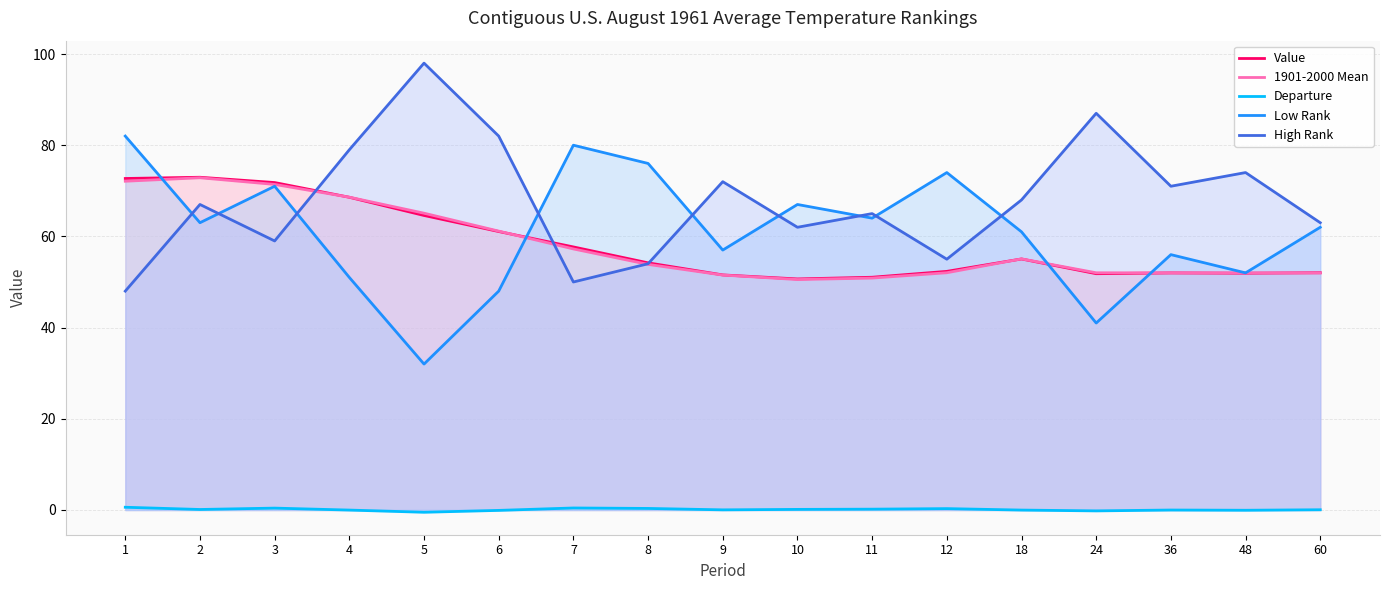

What is the difference between the Departure values at 2 and 36?

0.1